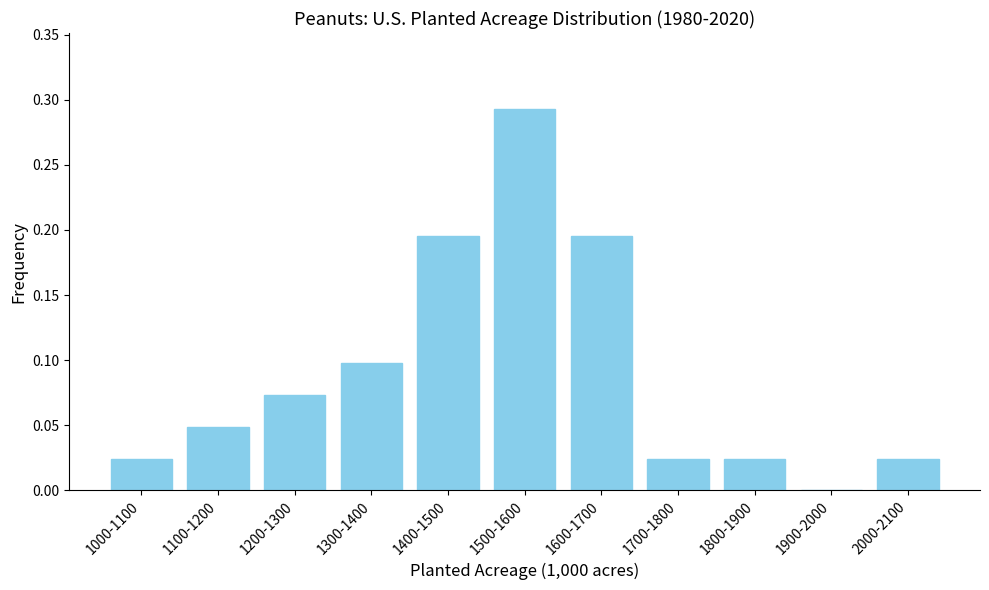

Which category has the highest value across all series?

1500-1600